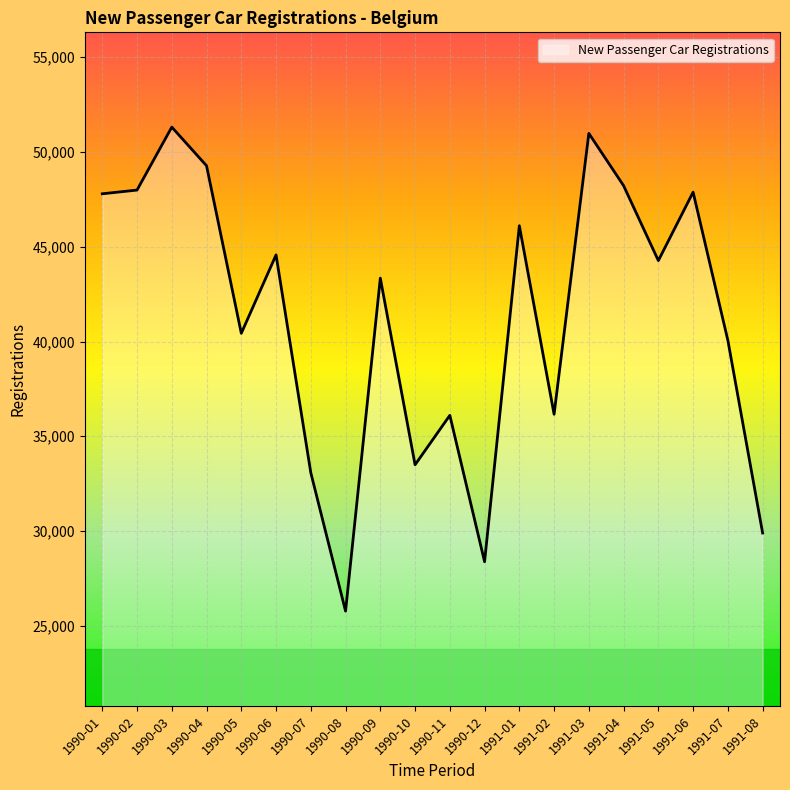

Which label corresponds to the smallest value in the chart?

1990-08